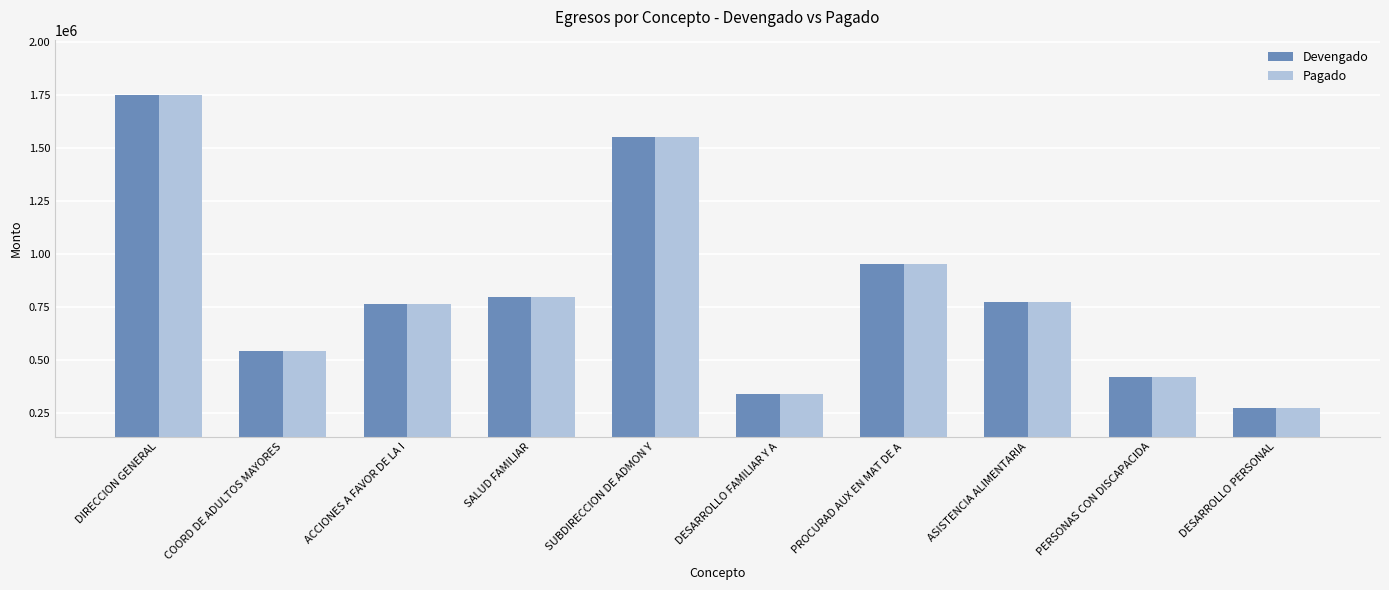

Which category has the lowest value across all series?

DESARROLLO PERSONAL